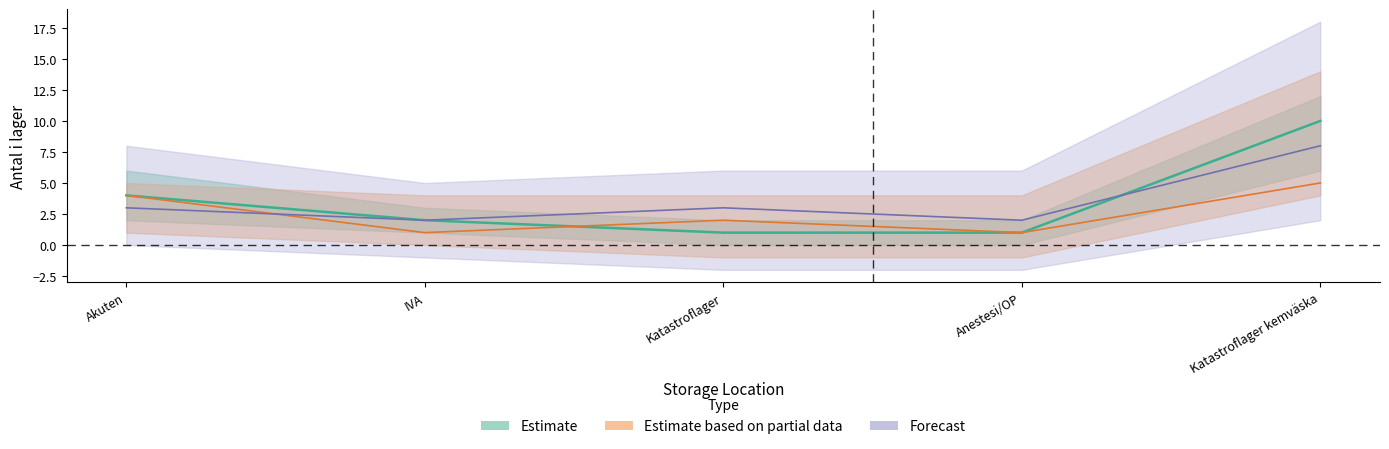

What is the difference between the highest and lowest values at Akuten?

1